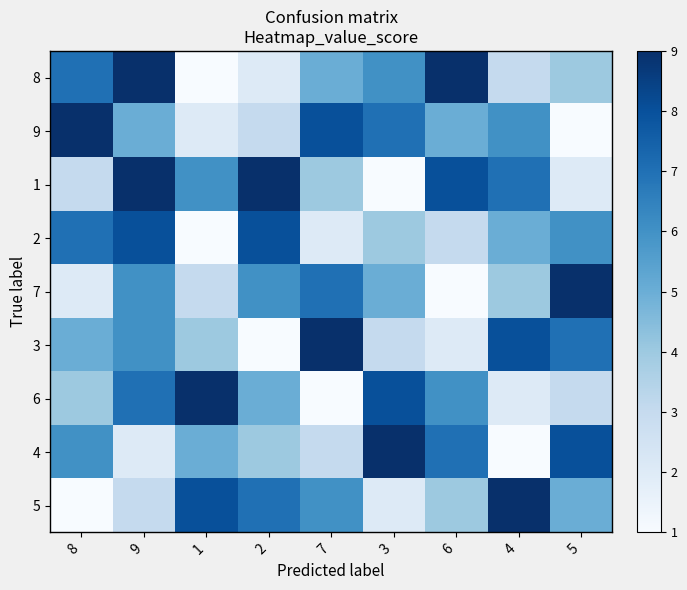

Which label corresponds to the smallest value in the chart?

1